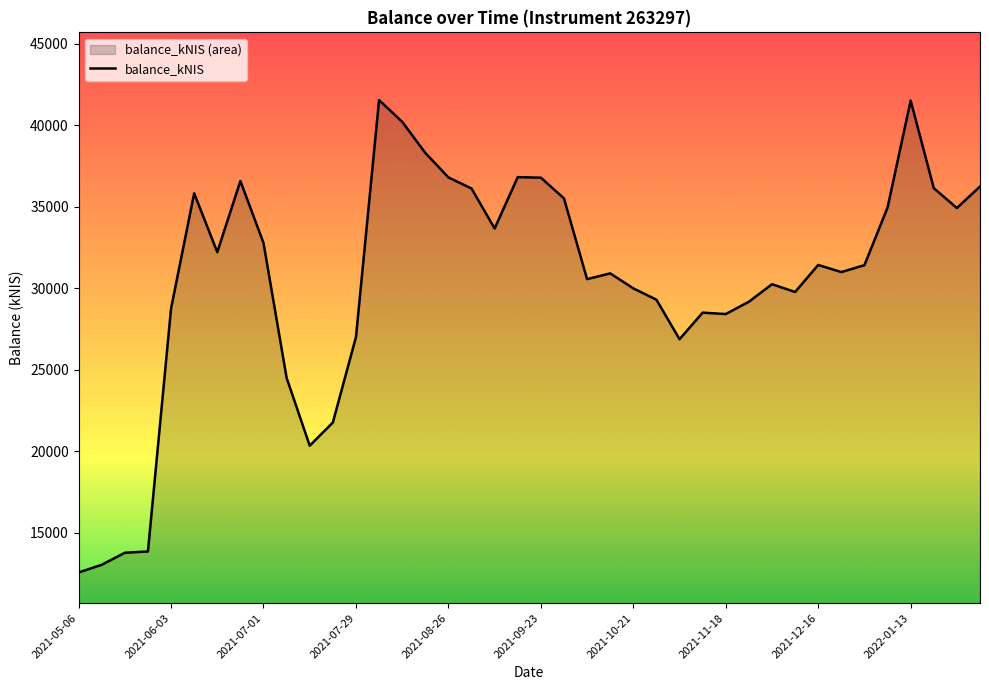

The value at 2021-07-29 is 13855.1. True or false?

False